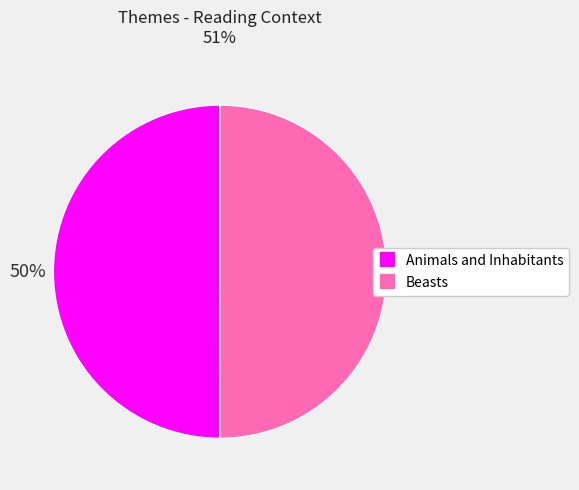

Count the number of slices in the pie.

2